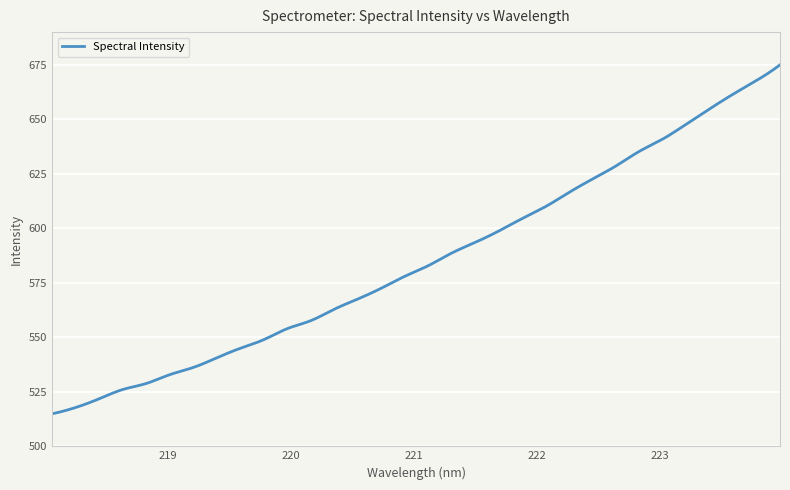

What is the difference between the maximum and minimum values?

160.1